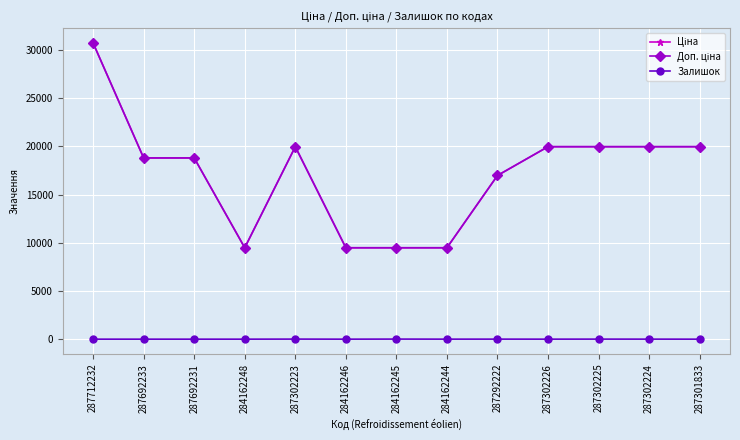

True or false: Доп. ціна has a value of 18796.8 at 287692231.

True